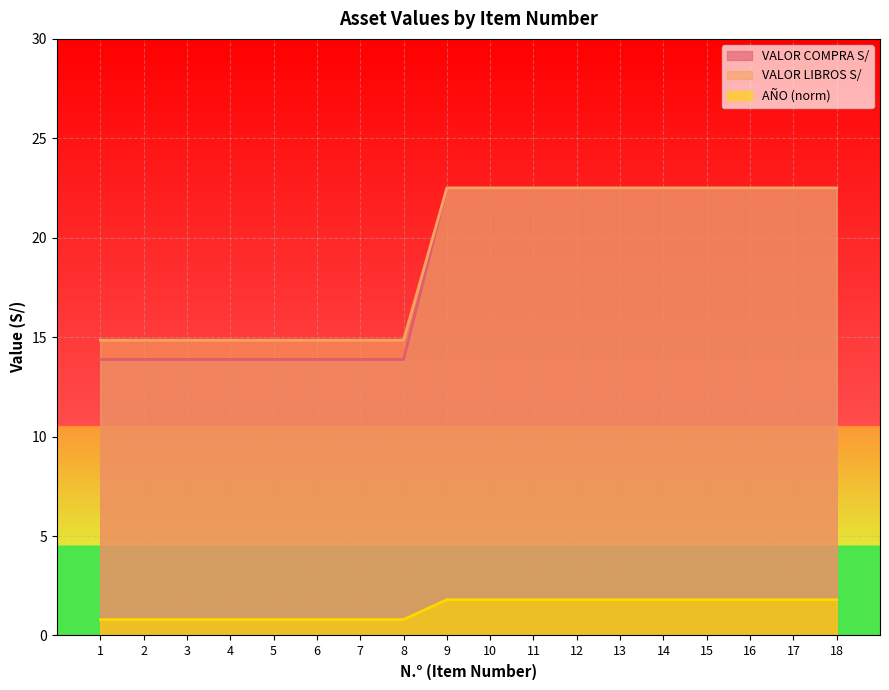

How many lines are shown in the chart?

3